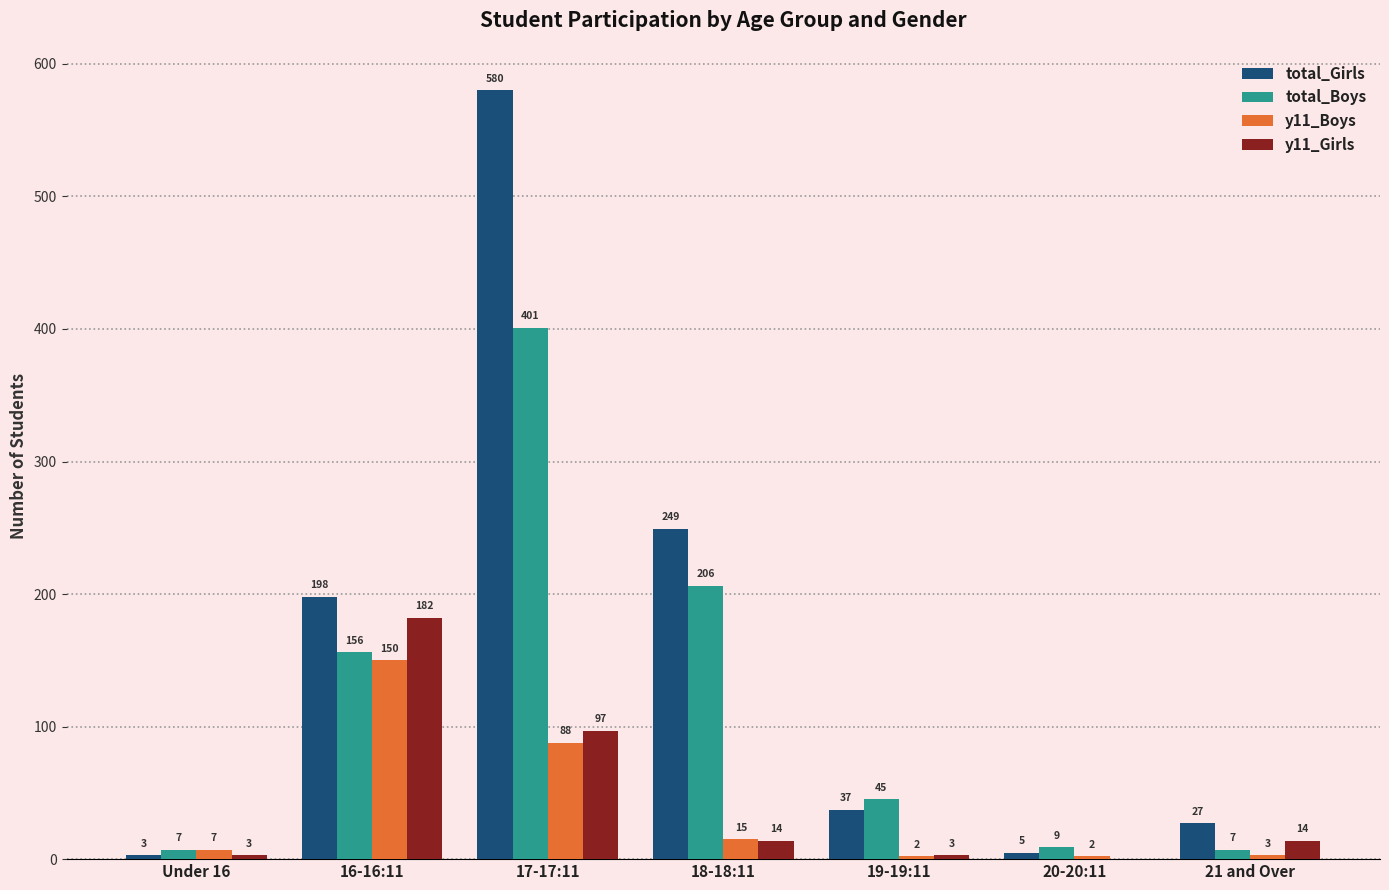

Which category has the highest value in the total_Girls series?

17-17:11